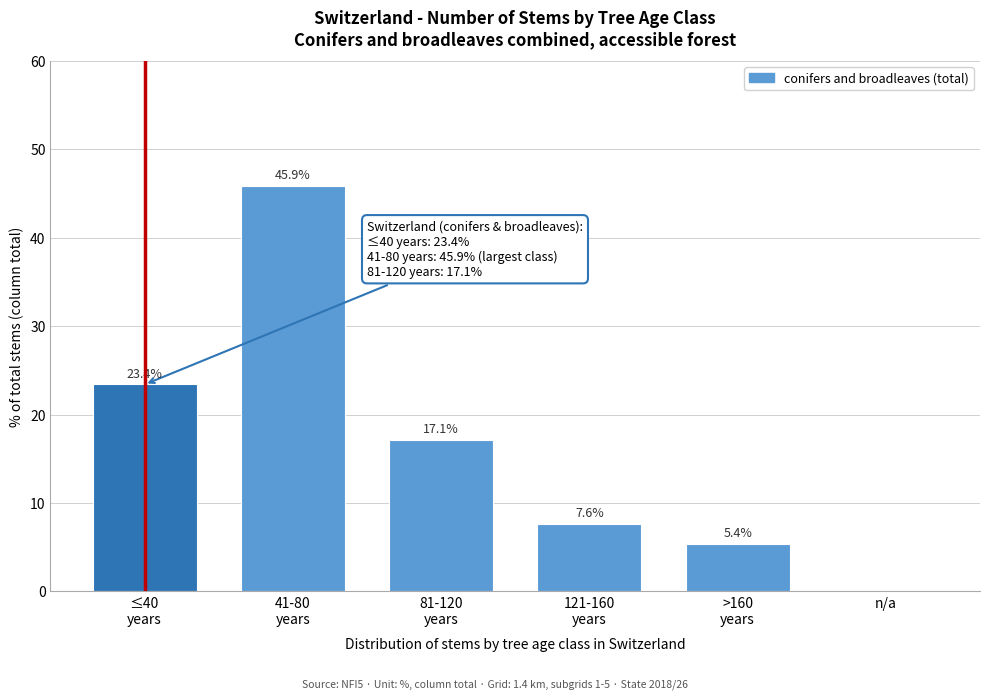

What is the greatest value displayed?

45.9